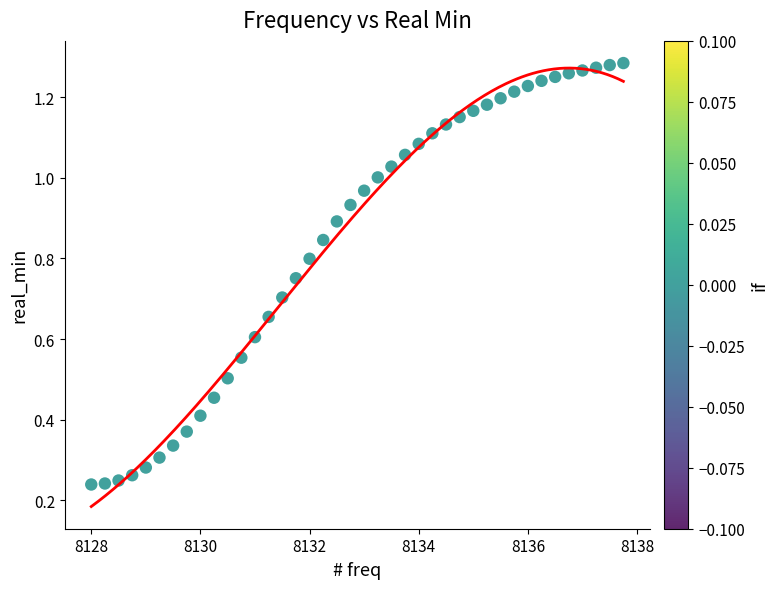

What is the range of X values (max minus min)?

9.8